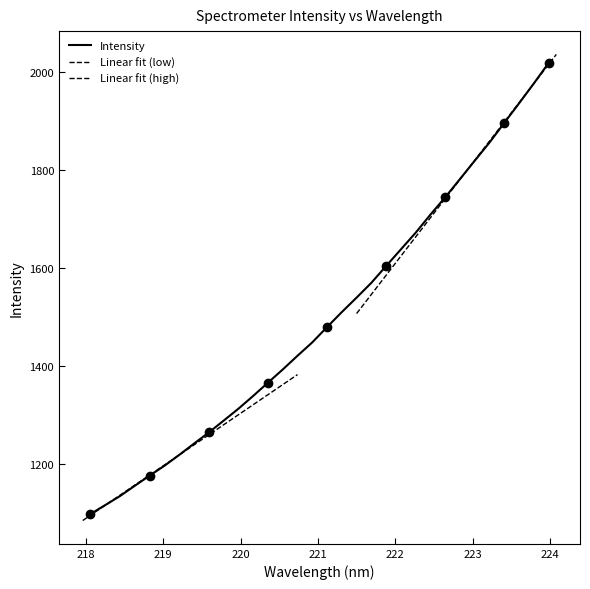

Is it true that the value at 223.7895 is 3272.7?

False